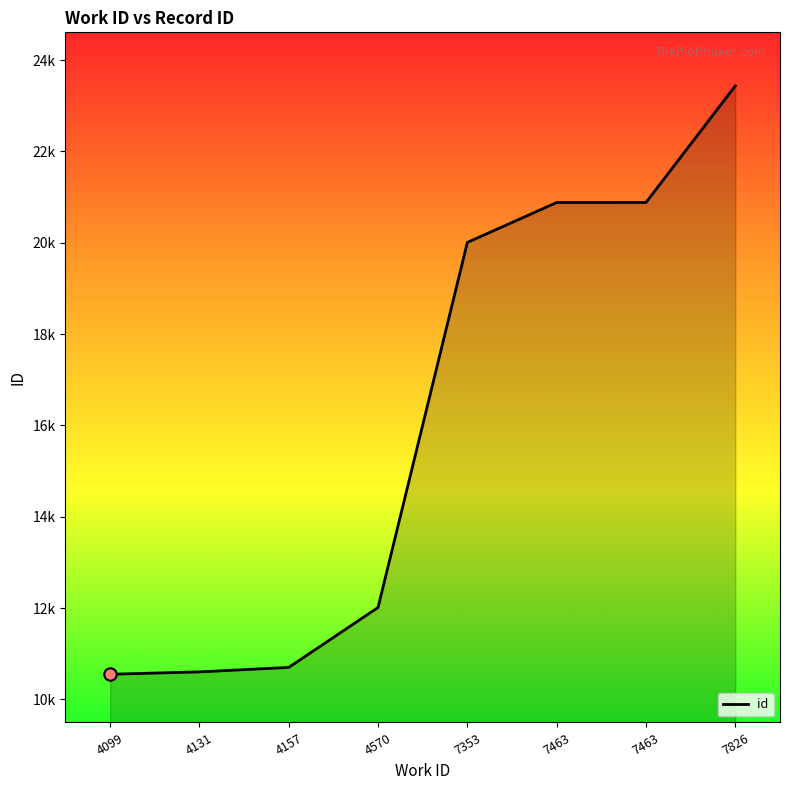

What is the ratio of the value at 7463 to the value at 4570?

1.7